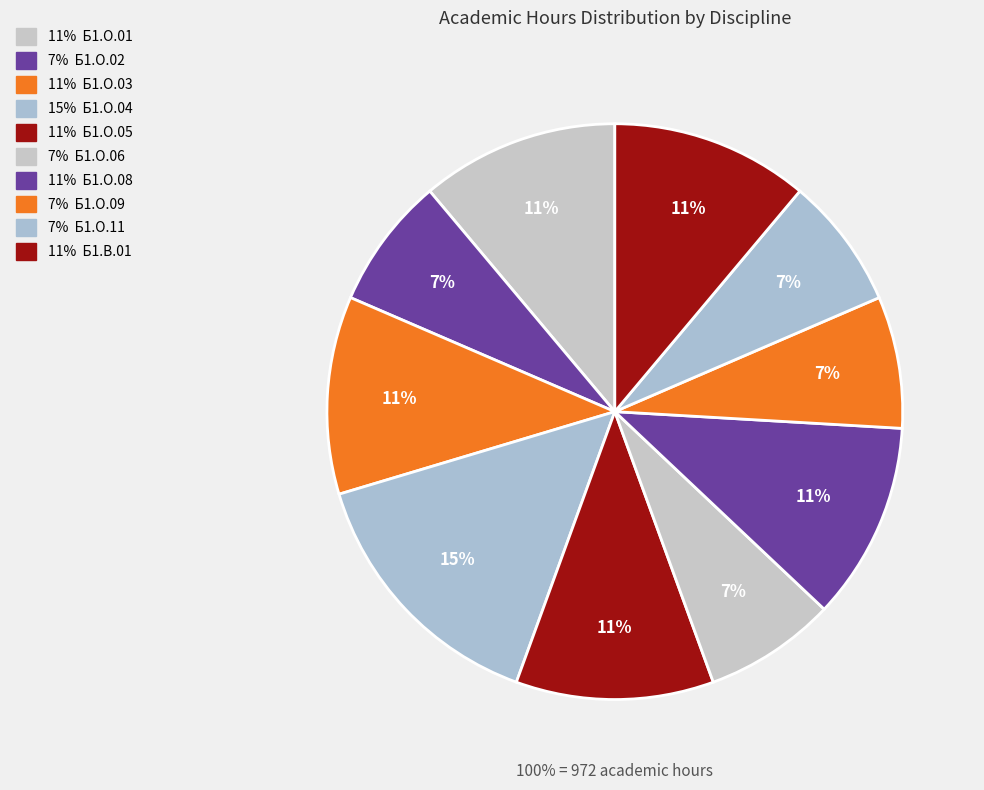

Is the sum of Б1.В.01 and Б1.О.11 greater than half?

No